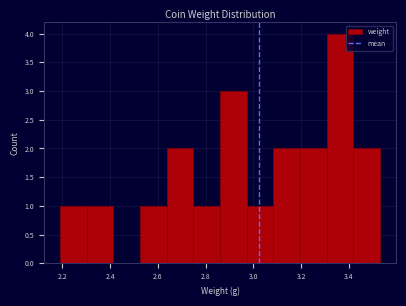

Reading left to right, list every bar in this chart as the range it spans on the x-axis followed by its height. Neither the bar edges nor the heights are printed on the chart, so give them approximately, as read against the axes.

2.20 to 2.30: 1
2.30 to 2.42: 1
2.42 to 2.52: 0
2.52 to 2.64: 1
2.64 to 2.74: 2
2.74 to 2.86: 1
2.86 to 2.98: 3
2.98 to 3.08: 1
3.08 to 3.20: 2
3.20 to 3.30: 2
3.30 to 3.42: 4
3.42 to 3.54: 2